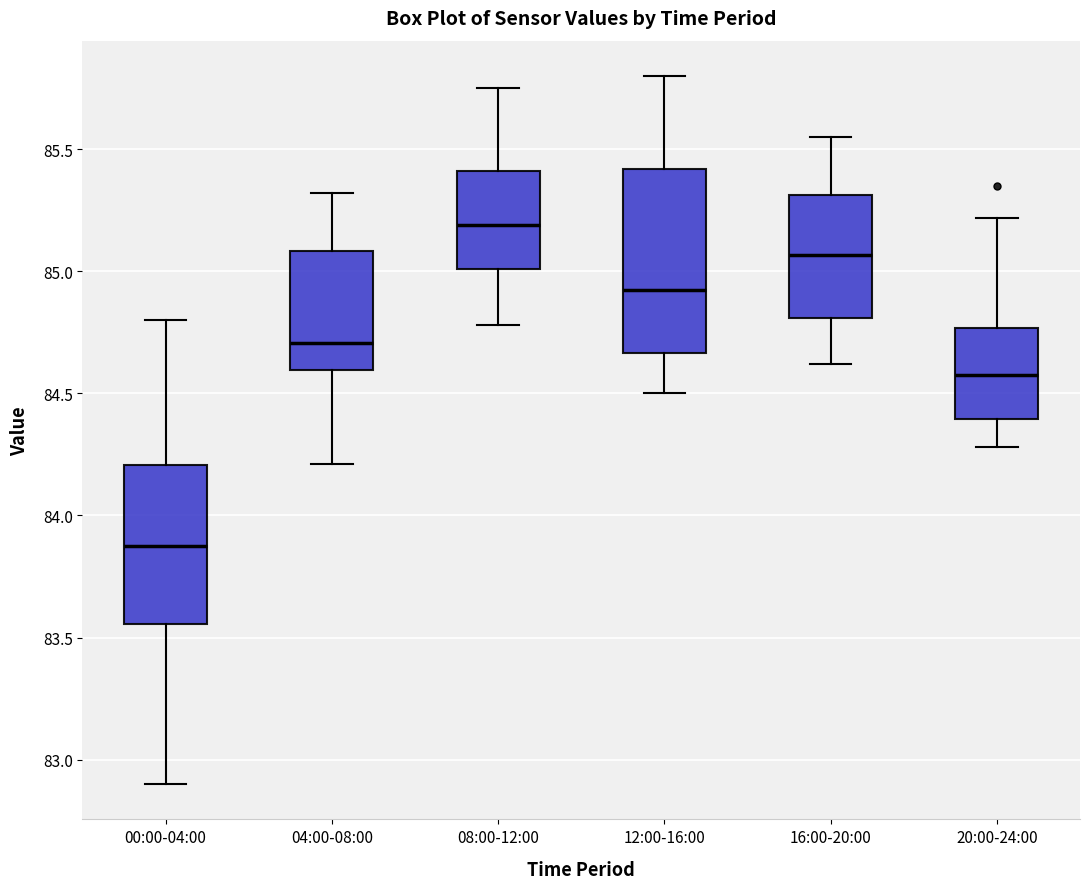

Where does the upper whisker of the box for 00:00-04:00 end on the y-axis? The values are not printed on the chart, so give them approximately, as read against the axis.

84.80